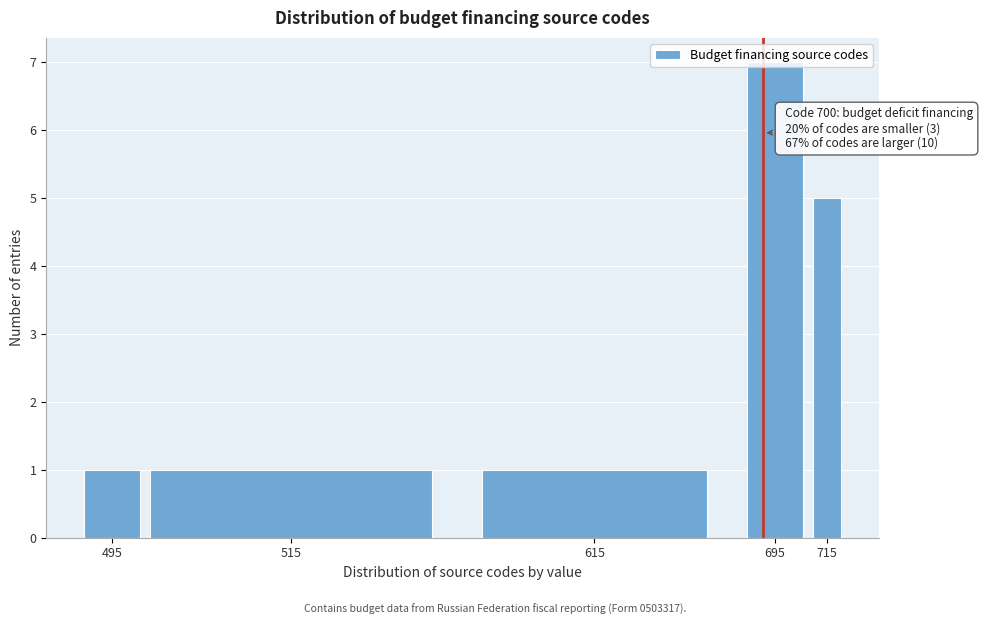

What is the change in value from 515 to 695?

+6